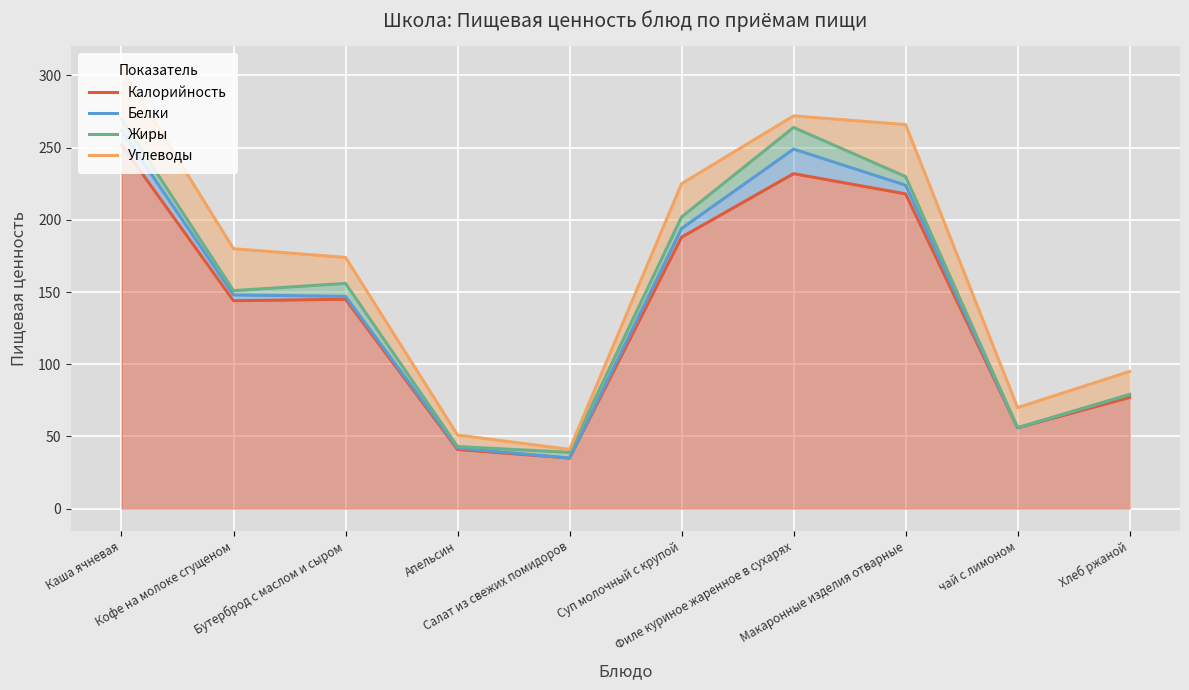

True or false: Белки and Углеводы cross at least once.

False